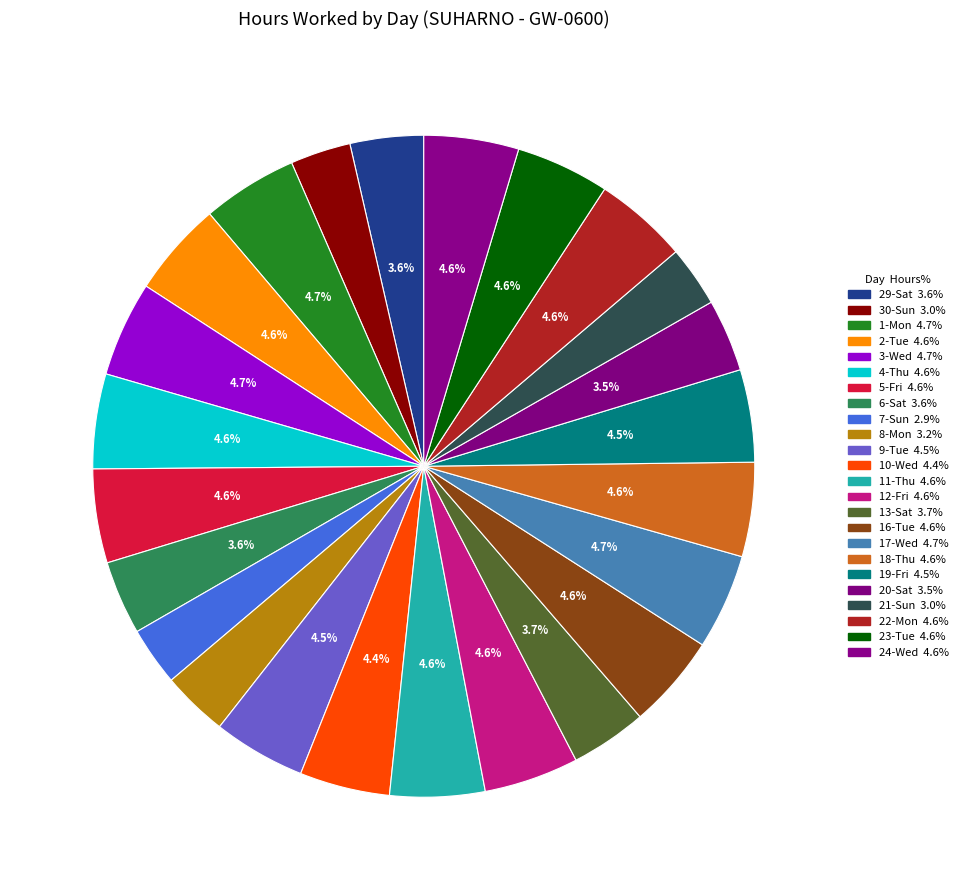

Count the number of slices in the pie.

24